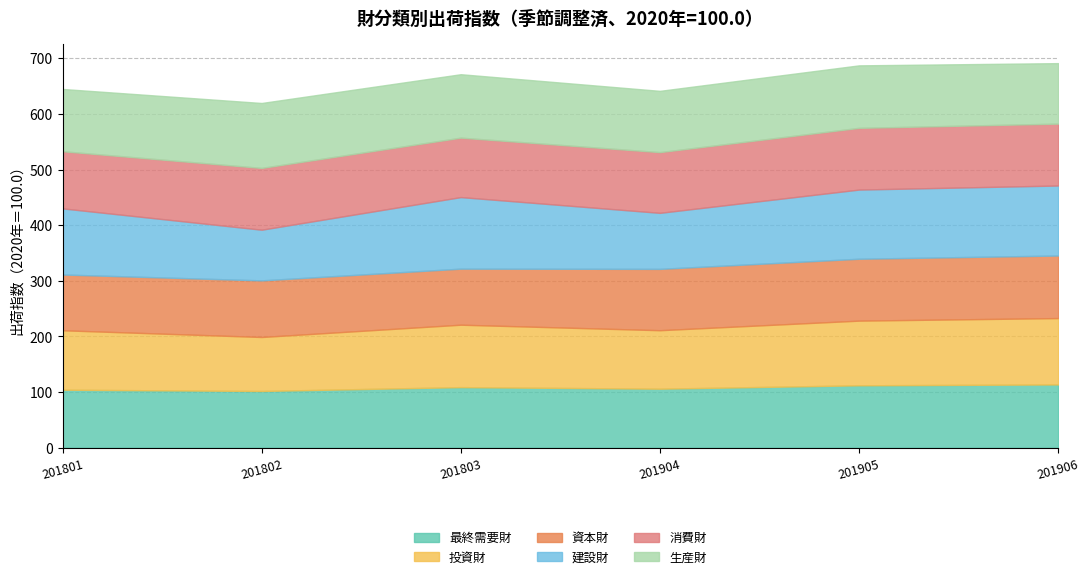

List the series in order of their peak value, lowest first.

消費財, 資本財, 最終需要財, 生産財, 投資財, 建設財